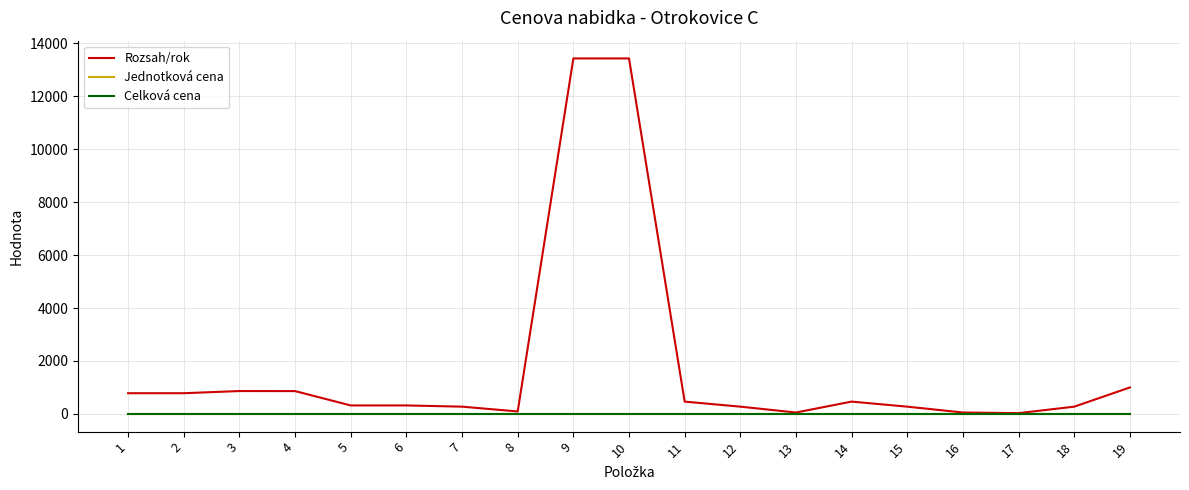

Does the chart have visible grid lines?

Yes